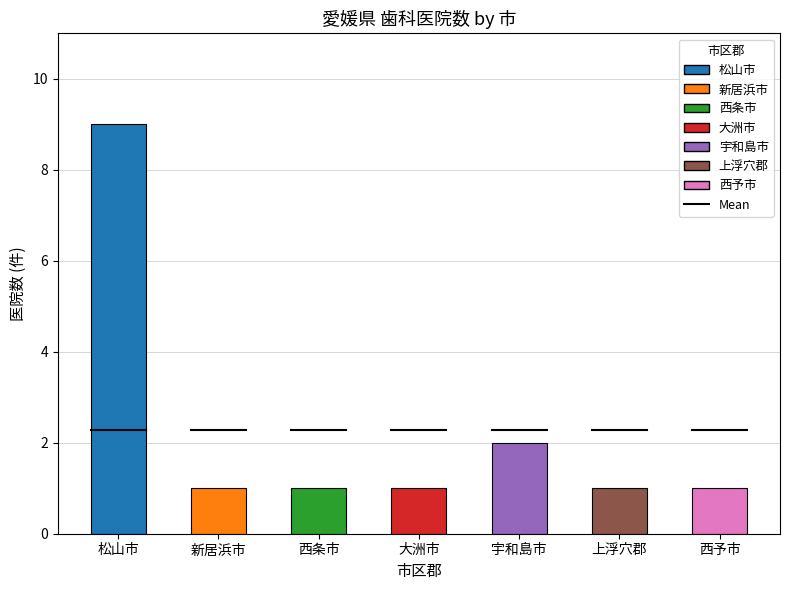

What is the sum of all values?

16